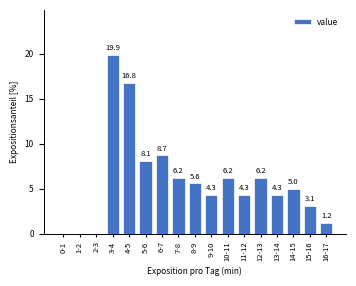

Reading left to right, transcribe all the data shown in this chart.

0-1=0.0	1-2=0.0	2-3=0.0	3-4=19.9	4-5=16.8	5-6=8.1	6-7=8.7	7-8=6.2	8-9=5.6	9-10=4.3	10-11=6.2	11-12=4.3	12-13=6.2	13-14=4.3	14-15=5.0	15-16=3.1	16-17=1.2